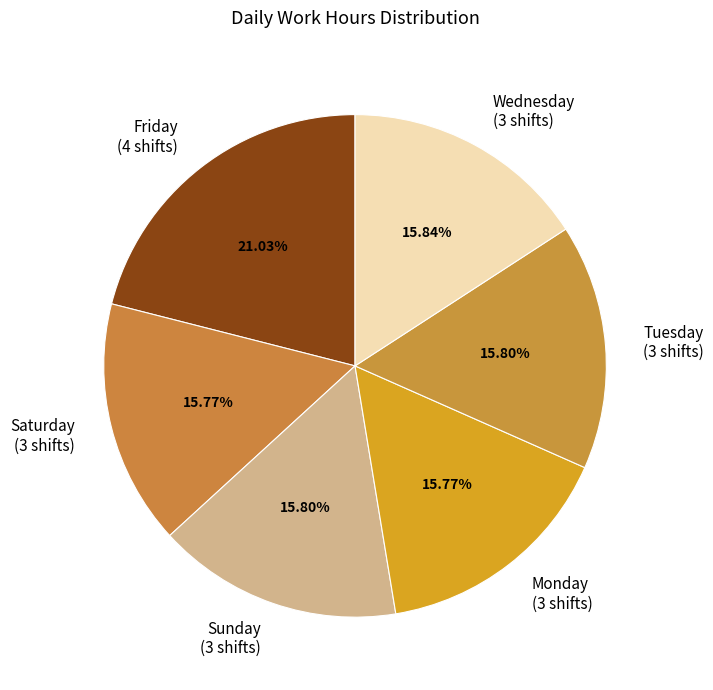

Combined, do Wednesday (3 shifts) and Saturday (3 shifts) account for over 50%?

No